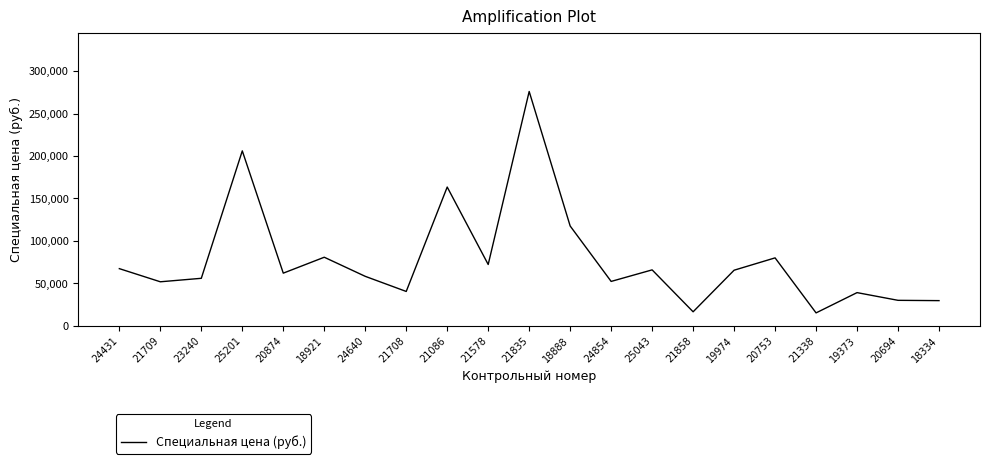

Is it true that the value at 24640 is 26878.4?

False